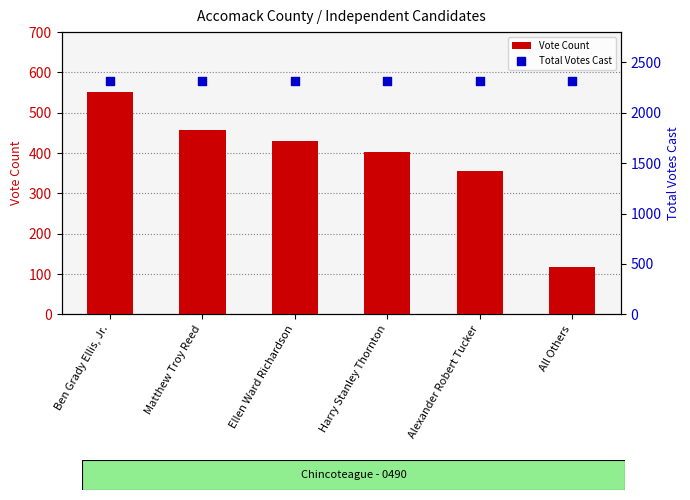

Which series has the widest spread of Y values?

Vote Count